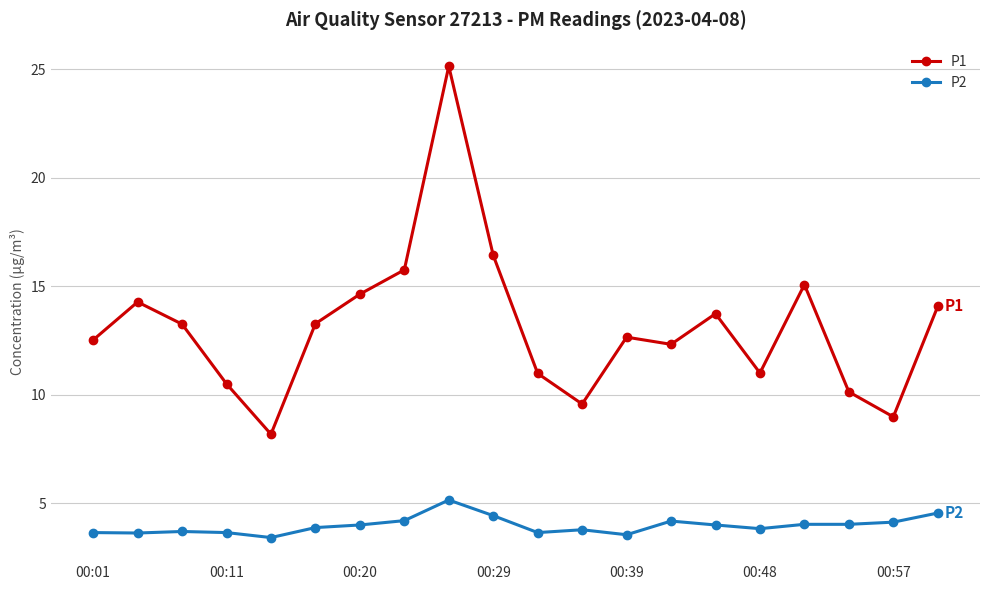

What is the smallest value displayed?

3.4